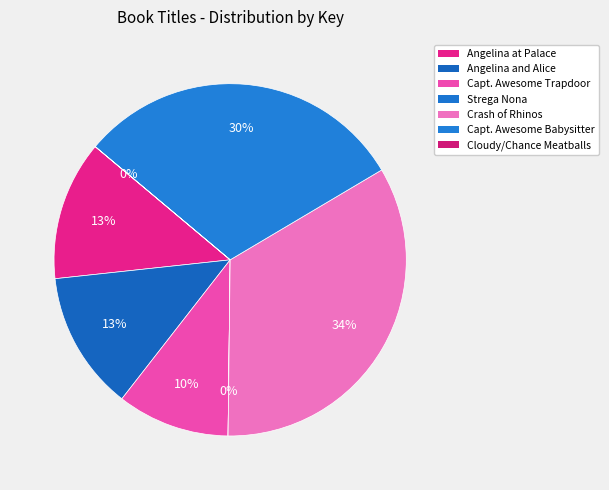

Rank the categories by value from highest to lowest.

Crash of Rhinos, Captain Awesome vs. the Evil Babysitter, Angelina at the Palace, Angelina and Alice, Captain Awesome and the Trapdoor, Strega Nona, Cloudy With a Chance of Meatballs